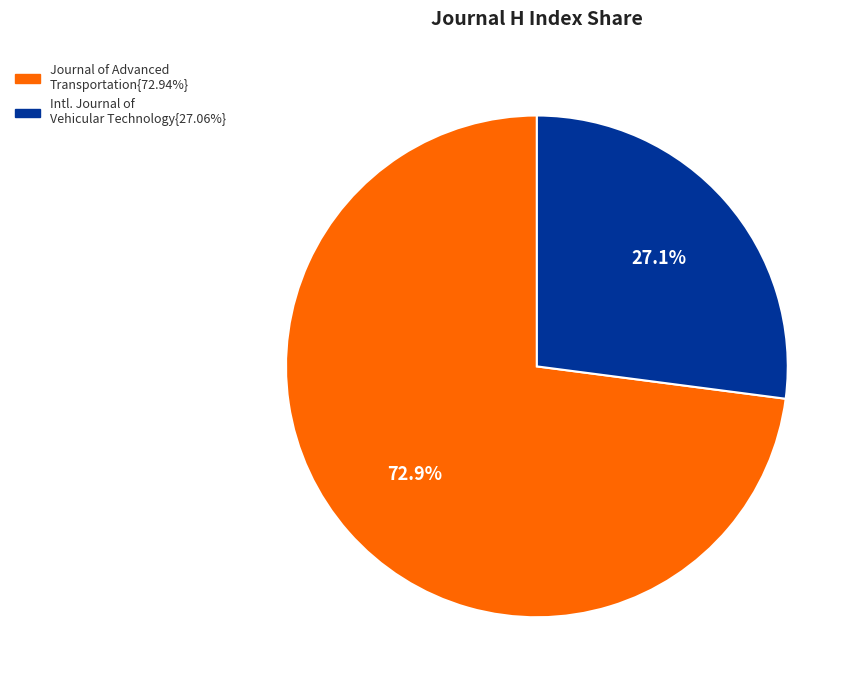

Is there a majority slice in this chart?

Yes